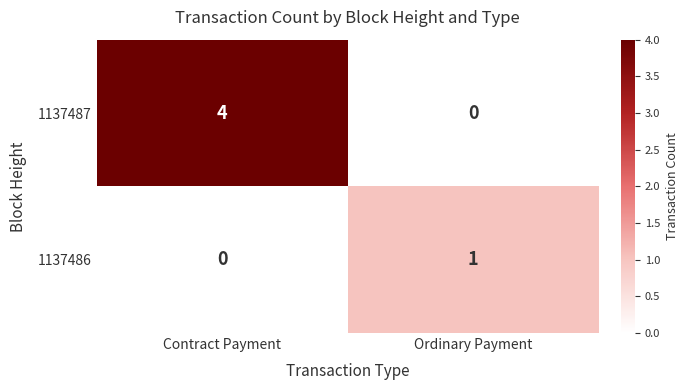

How many positive values does the 1137487 series have?

1